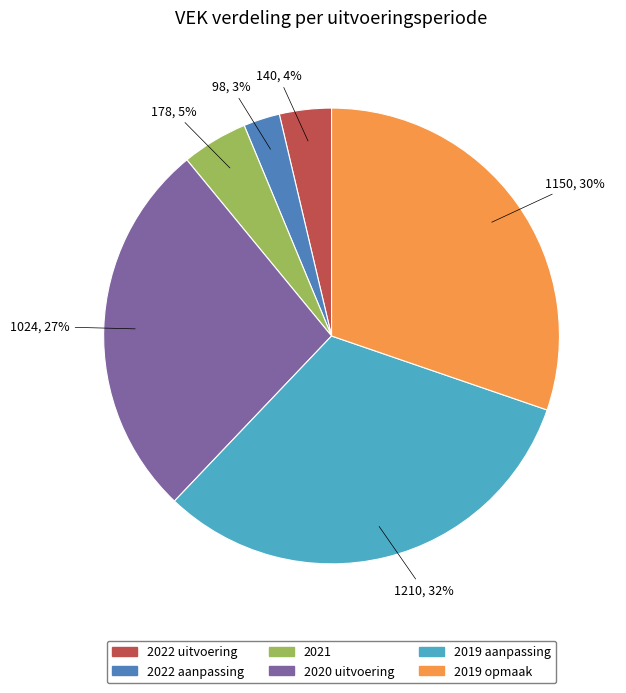

To the nearest percent, what is the average slice percentage?

17%